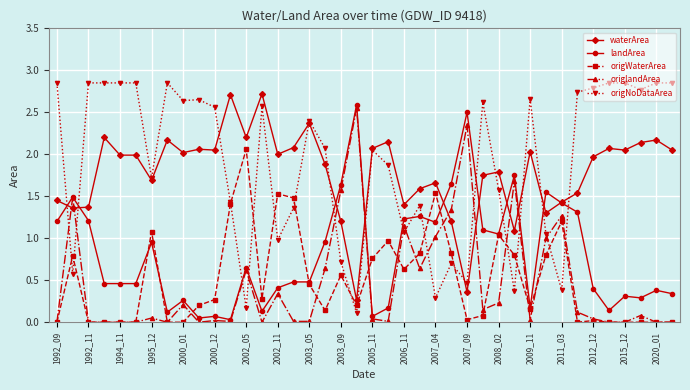

True or false: origlandArea has more than 2 interior local peaks.

True